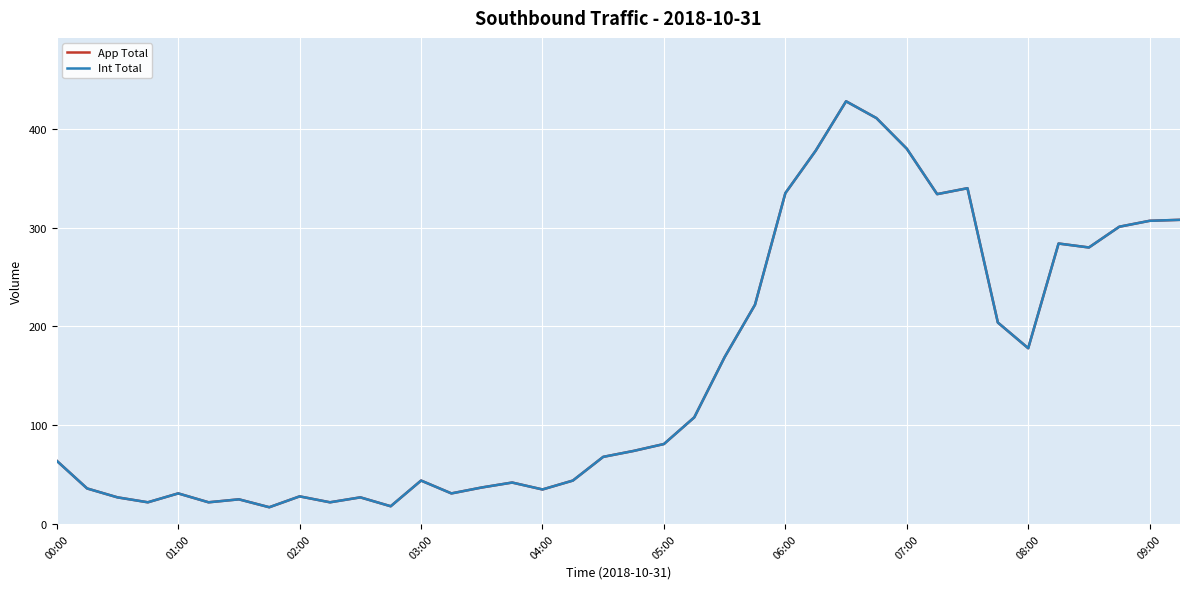

Does the chart display data point markers on the line(s)?

No